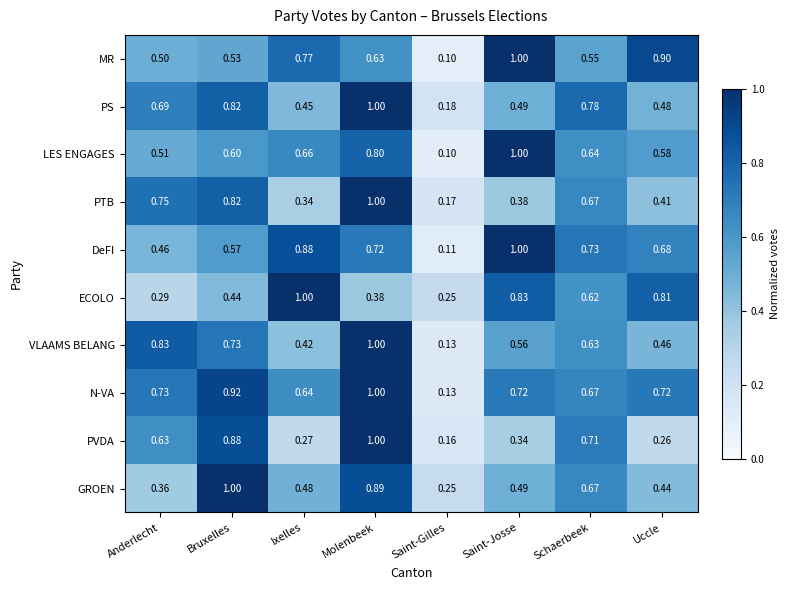

Rank the series at Uccle from highest to lowest value.

MR, ECOLO, N-VA, DeFI, LES ENGAGES, PS, VLAAMS BELANG, GROEN, PTB, PVDA